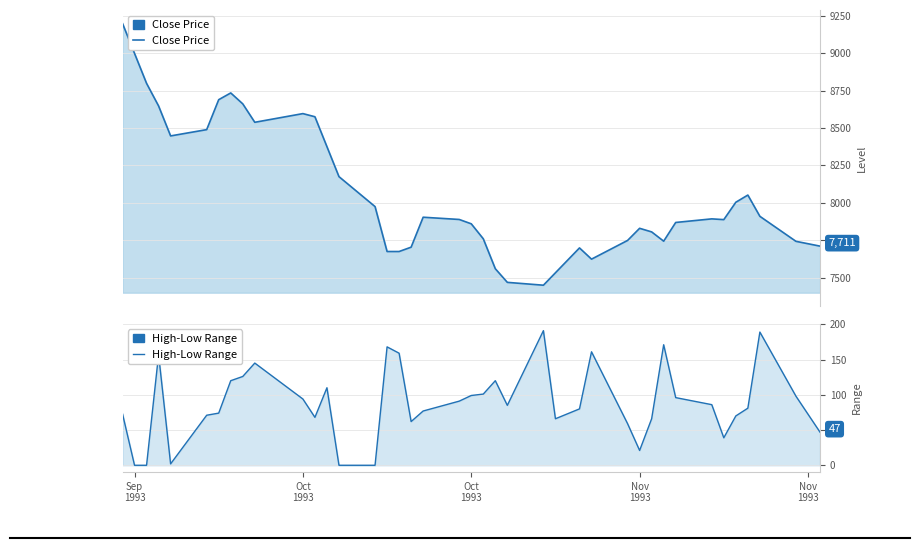

Does the chart display data point markers on the line(s)?

No